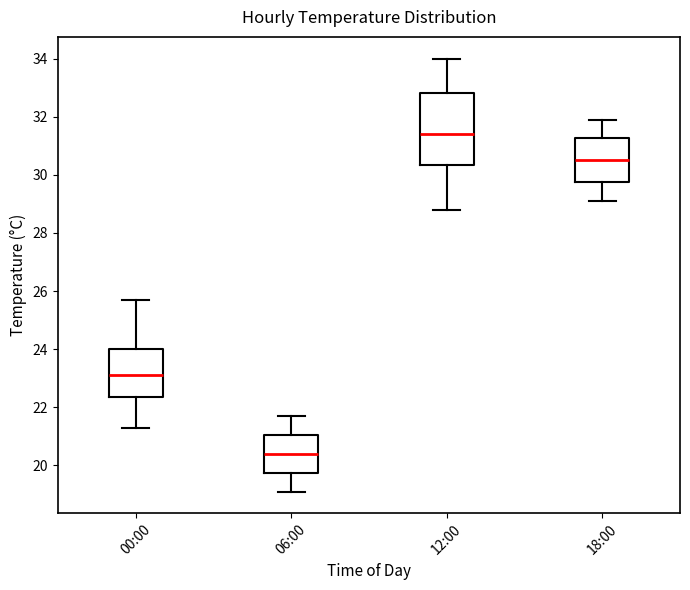

Reading left to right, read every box against the y-axis: the position of its median line, the range the box covers, and the ends of its whiskers. The values are not printed on the chart, so give them approximately, as read against the axis.

00:00: median 23.2, box 22.4 to 24.0, whiskers 21.4 to 25.8
06:00: median 20.4, box 19.8 to 21.0, whiskers 19.2 to 21.8
12:00: median 31.4, box 30.4 to 32.8, whiskers 28.8 to 34.0
18:00: median 30.6, box 29.8 to 31.2, whiskers 29.2 to 32.0